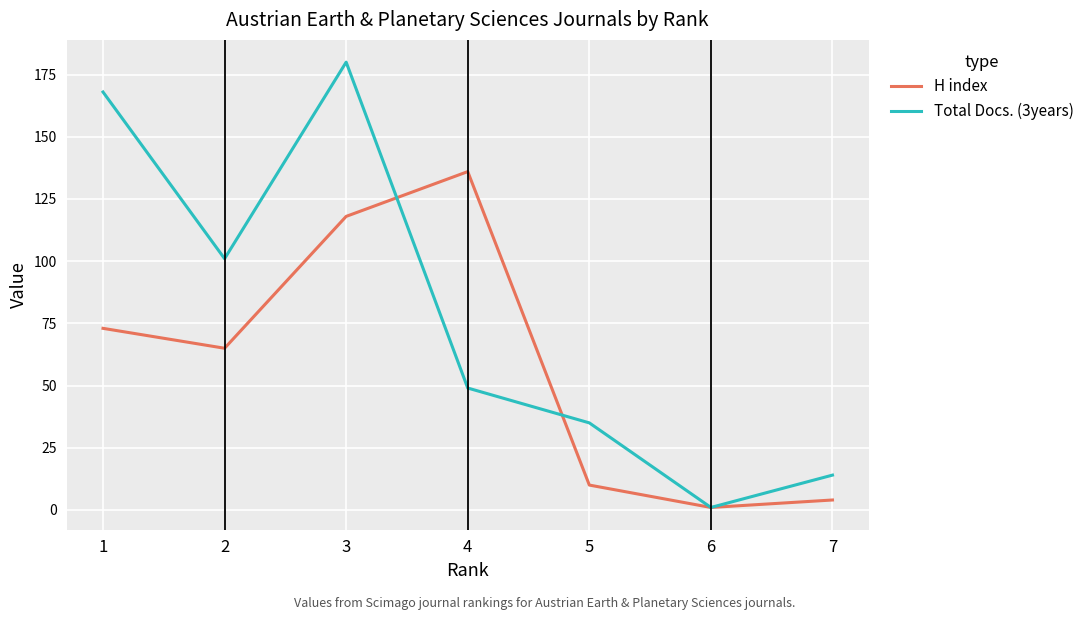

Which label corresponds to the smallest value in the chart?

6